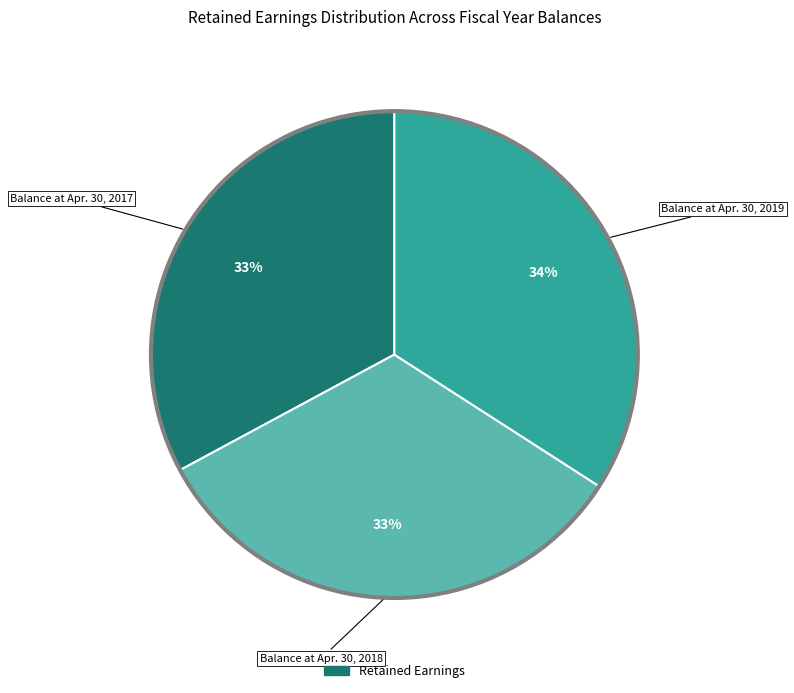

Is there any slice that represents more than half of the pie?

No